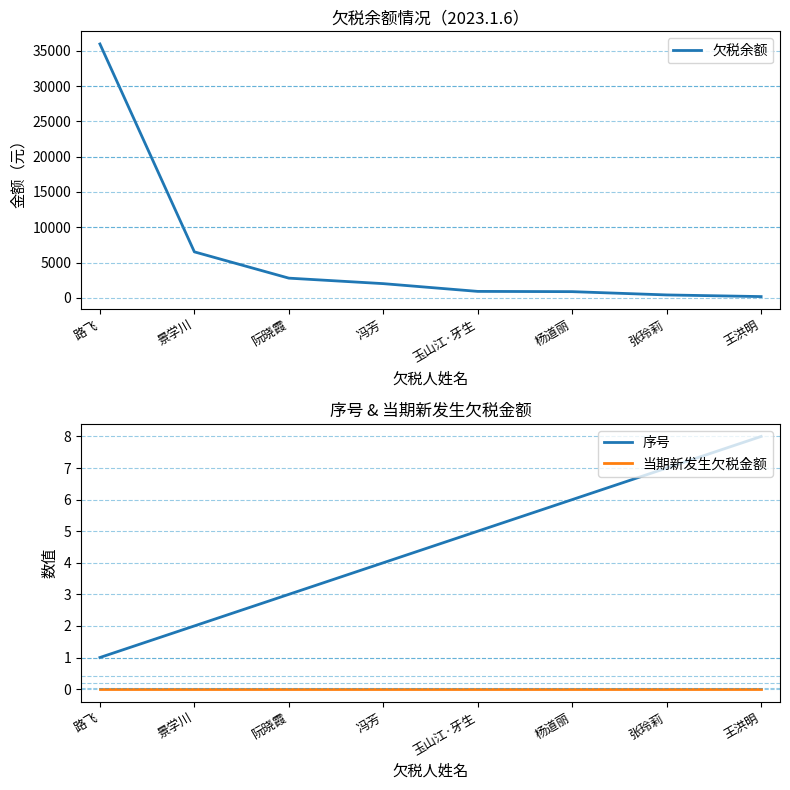

What is the average value of the 序号 series?

4.5